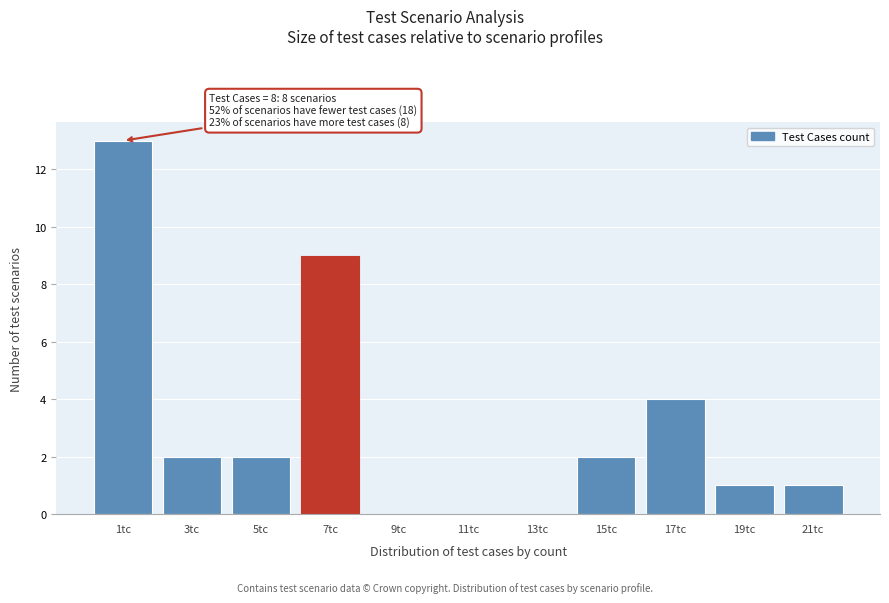

Reading left to right, transcribe all the data shown in this chart.

1tc=13	3tc=2	5tc=2	7tc=9	9tc=0	11tc=0	13tc=0	15tc=2	17tc=4	19tc=1	21tc=1